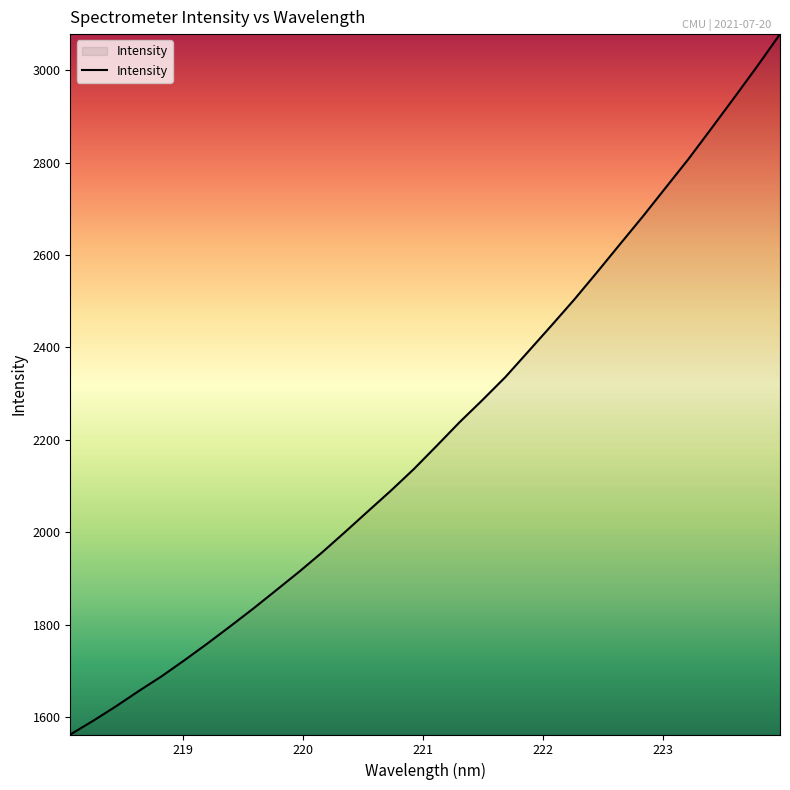

What is the greatest value displayed?

3077.9